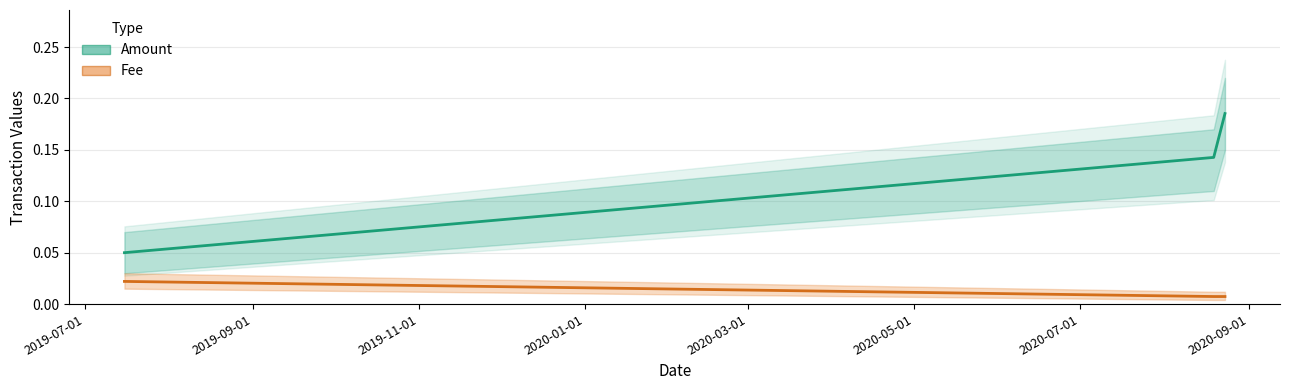

What are all the series names shown in the legend?

Amount, Fee